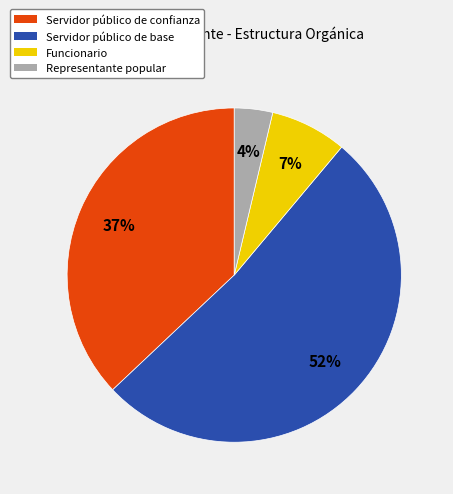

Do Servidor público de confianza and Representante popular together represent more than half of the pie?

No